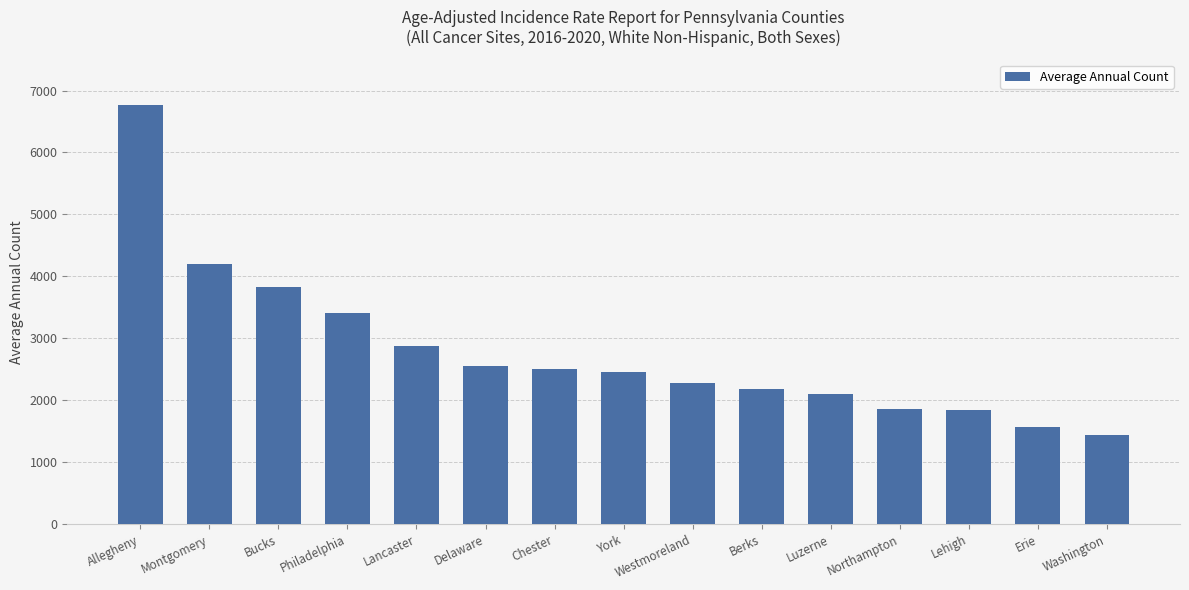

Between Lancaster and Philadelphia, which is larger?

Philadelphia